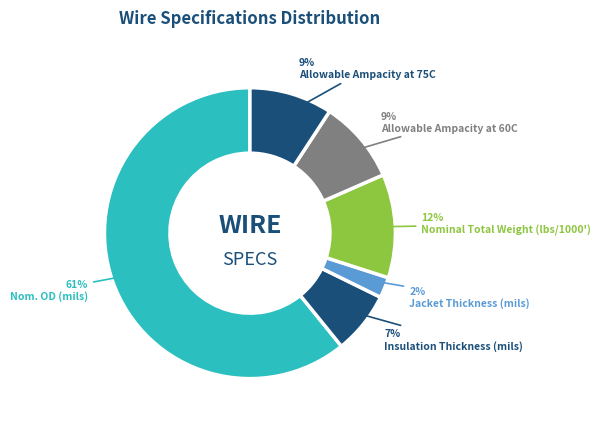

Which slice is the largest?

Nom. OD (mils)